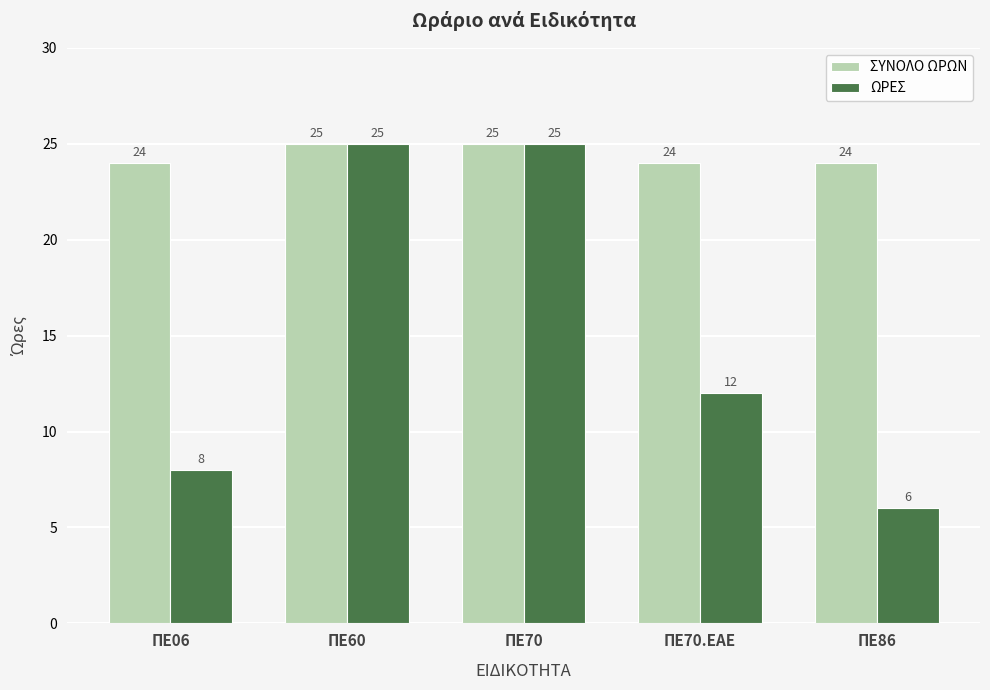

What value does the ΩΡΕΣ series have at ΠΕ86, to the nearest 5?

5